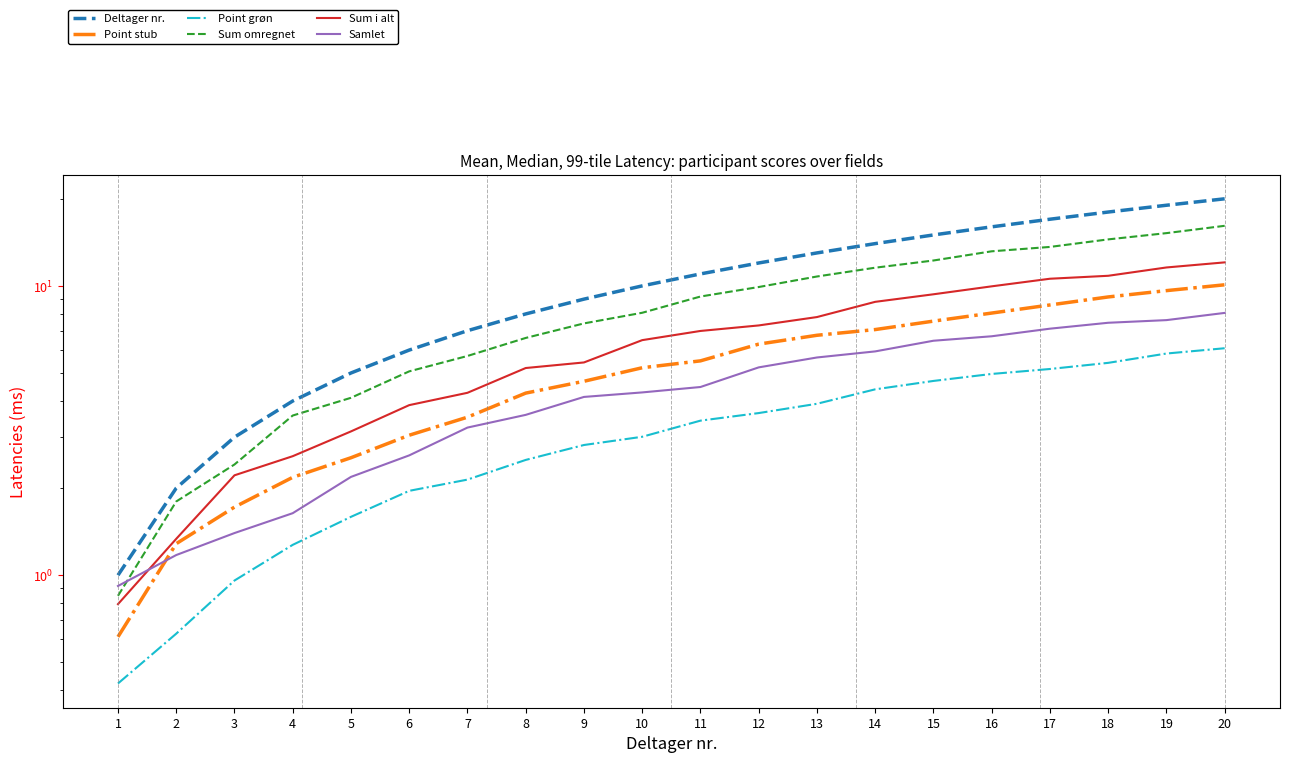

Reading left to right, what are all the values shown in this chart?

Deltager nr.: 1=1.0	2=2.0	3=3.0	4=4.0	5=5.0	6=6.0	7=7.0	8=8.0	9=9.0	10=10.0	11=11.0	12=12.0	13=13.0	14=14.0	15=15.0	16=16.0	17=17.0	18=18.0	19=19.0	20=20.0
Point stub: 1=0.6	2=1.3	3=1.7	4=2.2	5=2.5	6=3.0	7=3.5	8=4.3	9=4.7	10=5.2	11=5.5	12=6.3	13=6.7	14=7.1	15=7.6	16=8.1	17=8.6	18=9.2	19=9.6	20=10.1
Point grøn: 1=0.4	2=0.6	3=1.0	4=1.3	5=1.6	6=2.0	7=2.1	8=2.5	9=2.8	10=3.0	11=3.4	12=3.6	13=3.9	14=4.4	15=4.7	16=5.0	17=5.2	18=5.4	19=5.8	20=6.1
Sum omregnet: 1=0.8	2=1.8	3=2.4	4=3.6	5=4.1	6=5.1	7=5.7	8=6.6	9=7.4	10=8.1	11=9.2	12=9.9	13=10.8	14=11.6	15=12.2	16=13.2	17=13.6	18=14.5	19=15.2	20=16.1
Sum i alt: 1=0.8	2=1.3	3=2.2	4=2.6	5=3.1	6=3.9	7=4.3	8=5.2	9=5.4	10=6.5	11=7.0	12=7.3	13=7.8	14=8.8	15=9.4	16=10.0	17=10.6	18=10.8	19=11.6	20=12.1
Samlet: 1=0.9	2=1.2	3=1.4	4=1.6	5=2.2	6=2.6	7=3.2	8=3.6	9=4.1	10=4.3	11=4.5	12=5.2	13=5.7	14=5.9	15=6.5	16=6.7	17=7.1	18=7.5	19=7.6	20=8.1